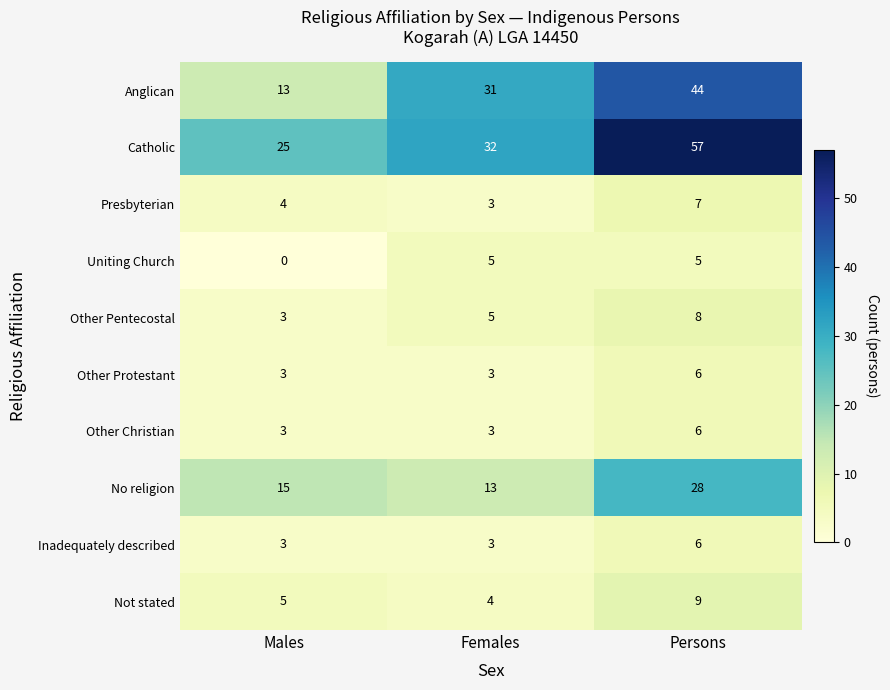

How many distinct data groups are displayed?

10